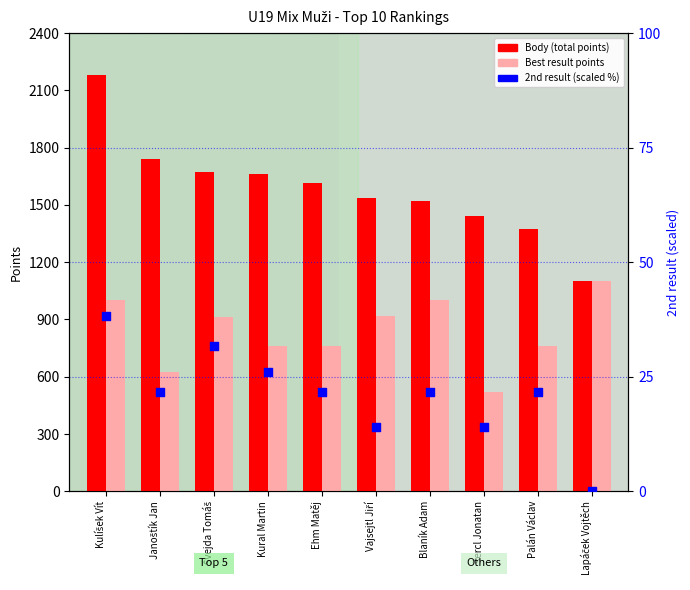

At how many categories does at least one series exceed 362?

10